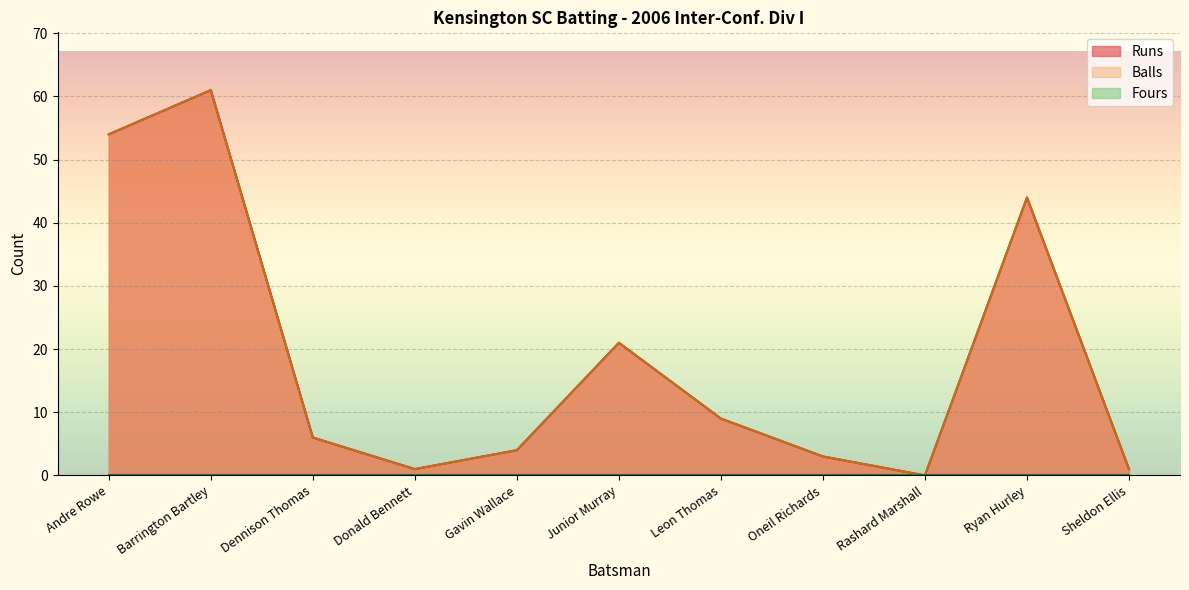

What is the average value of the Balls series?

19